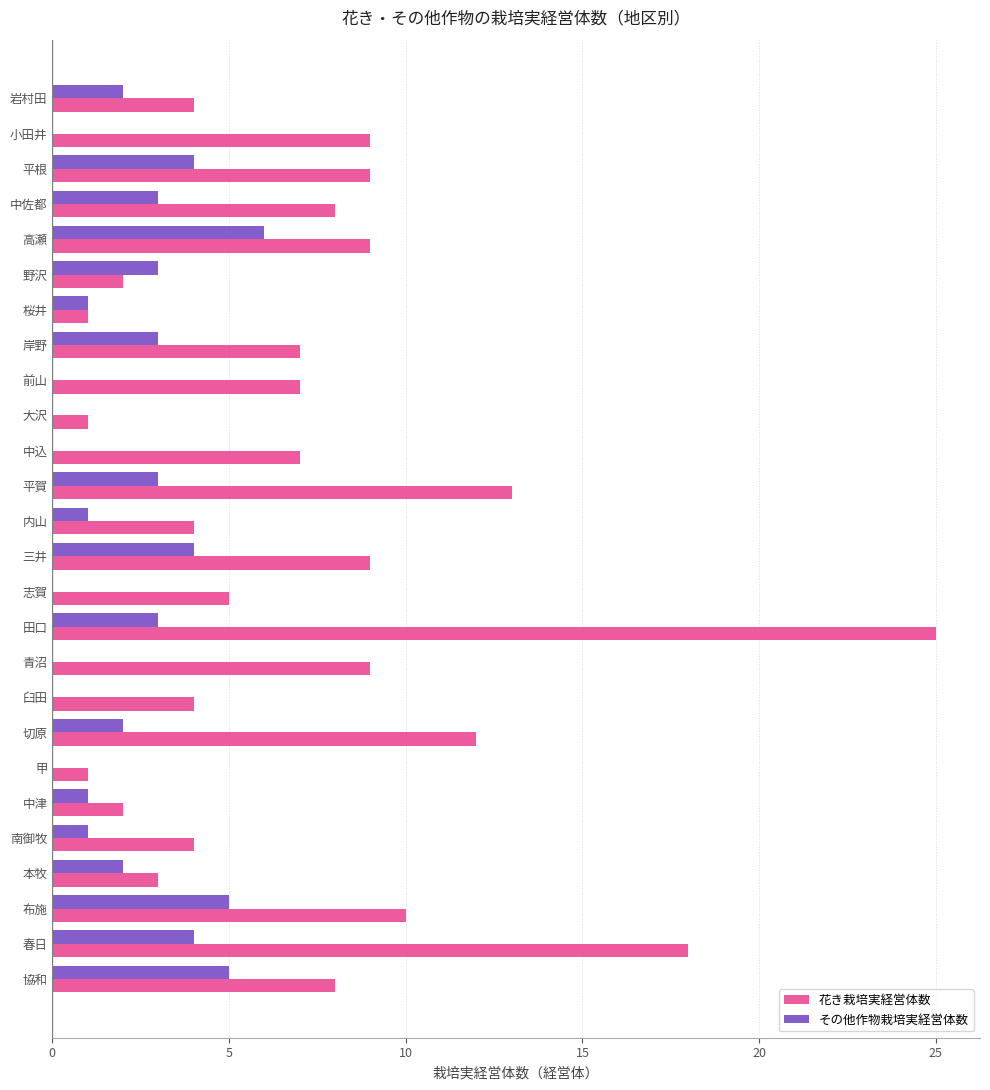

At which category is the sum across all series the highest?

田口